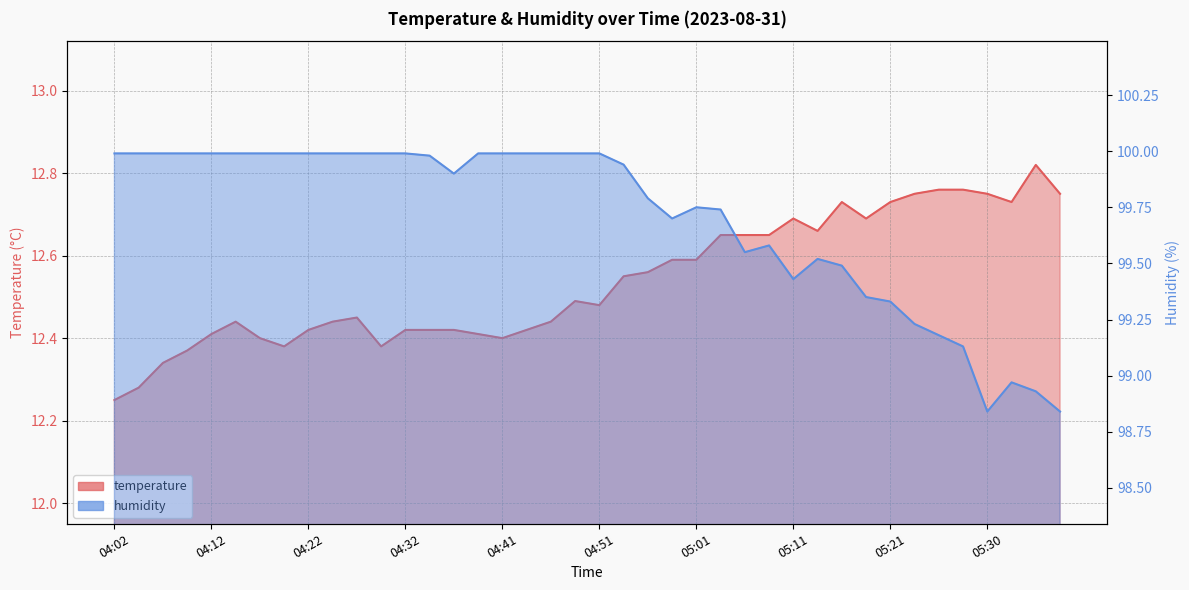

What is the highest value of the temperature series?

12.8